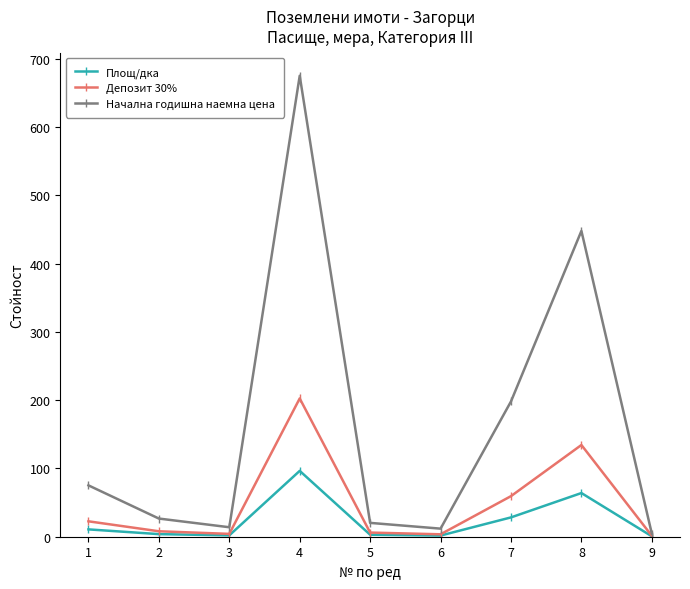

Is the value of Депозит 30% at 4 greater than the value of Площ/дка at 3?

Yes